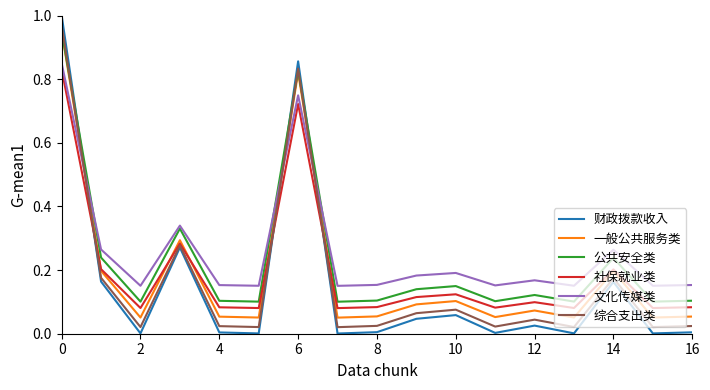

Which series has the widest spread of values?

财政拨款收入